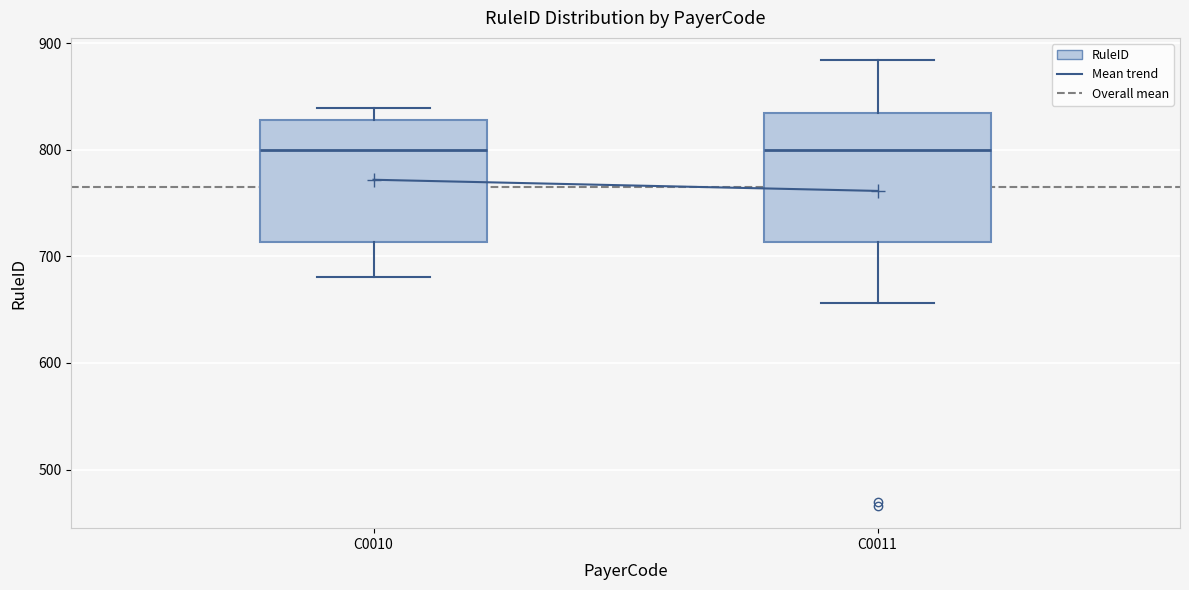

Reading left to right, transcribe this box plot: for each box, give where its median line is, the range the box spans, and where its two whiskers end, as read against the y-axis. The values are not printed on the chart, so give them approximately, as read against the axis.

C0010: median 800, box 710 to 830, whiskers 680 to 840
C0011: median 800, box 710 to 830, whiskers 660 to 880